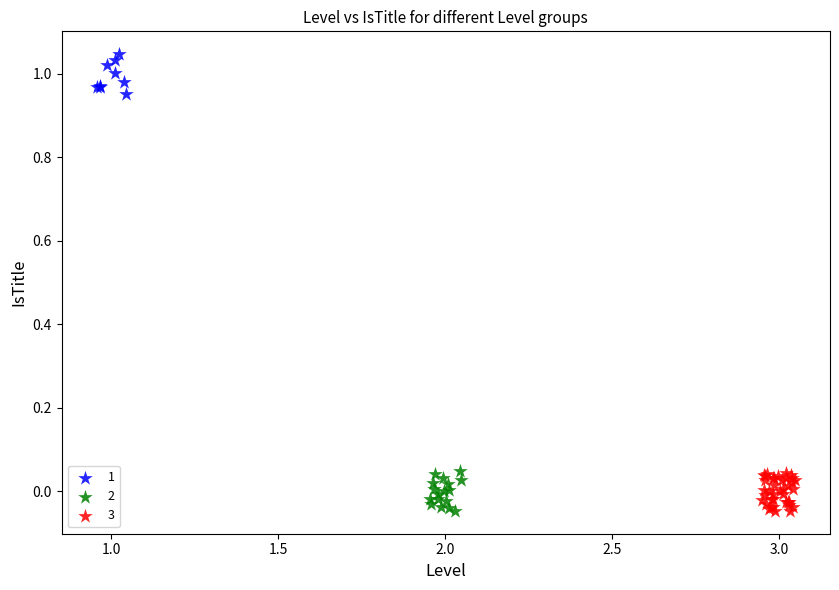

Which series contains the highest Y value?

1